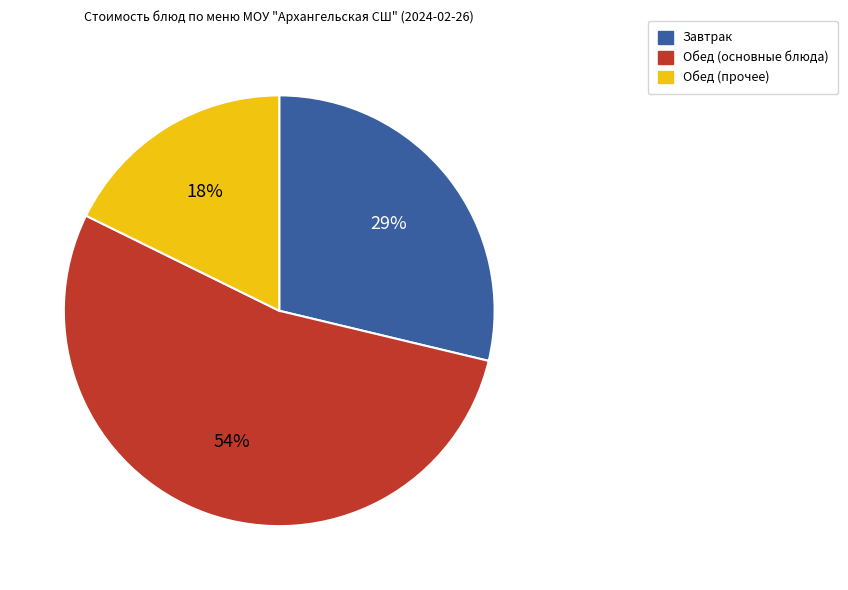

To the nearest percent, what is the difference between the largest and smallest slice percentages?

36%